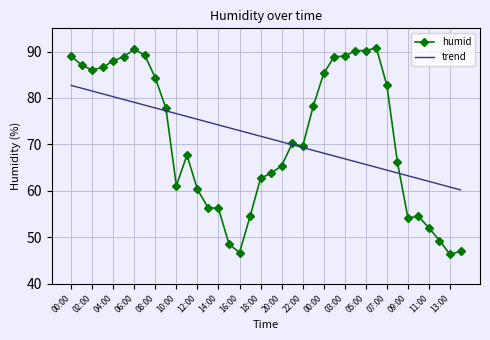

Which series has the widest spread of values?

humid